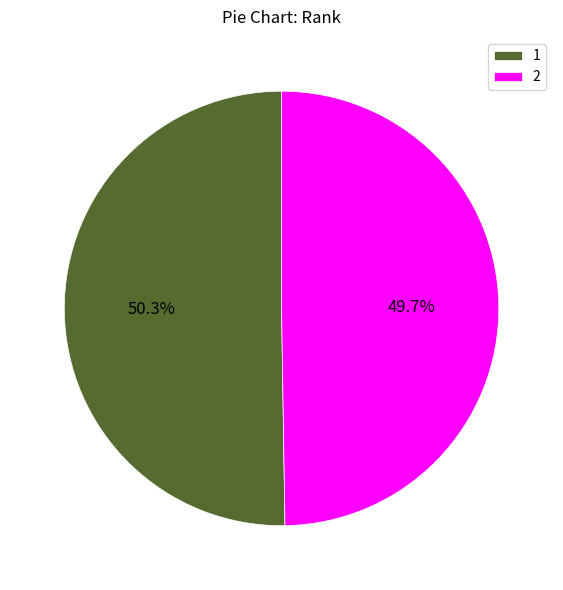

Is there a majority slice in this chart?

Yes